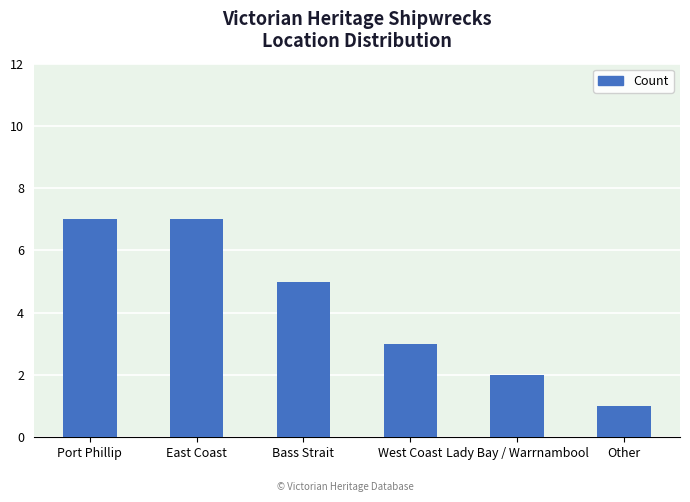

What is the greatest value displayed?

7